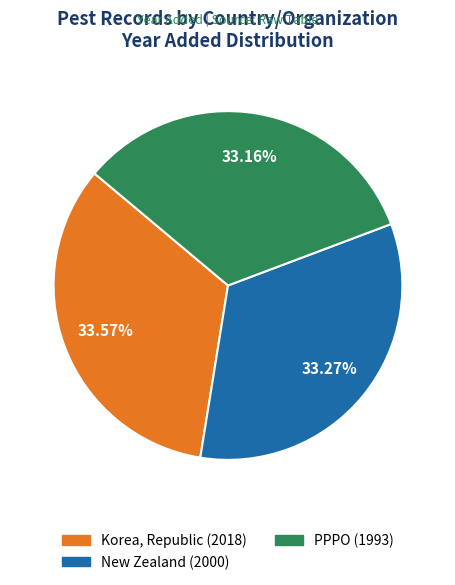

How many slices are in this pie chart?

3